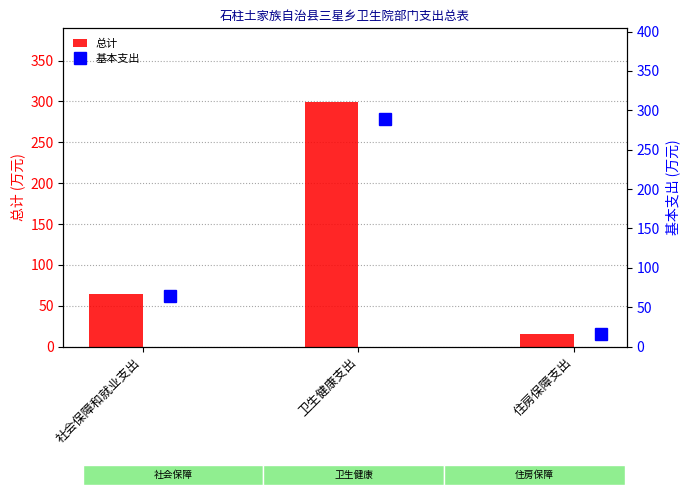

List the labels in order of 总计 value, smallest first.

住房保障支出, 社会保障和就业支出, 卫生健康支出